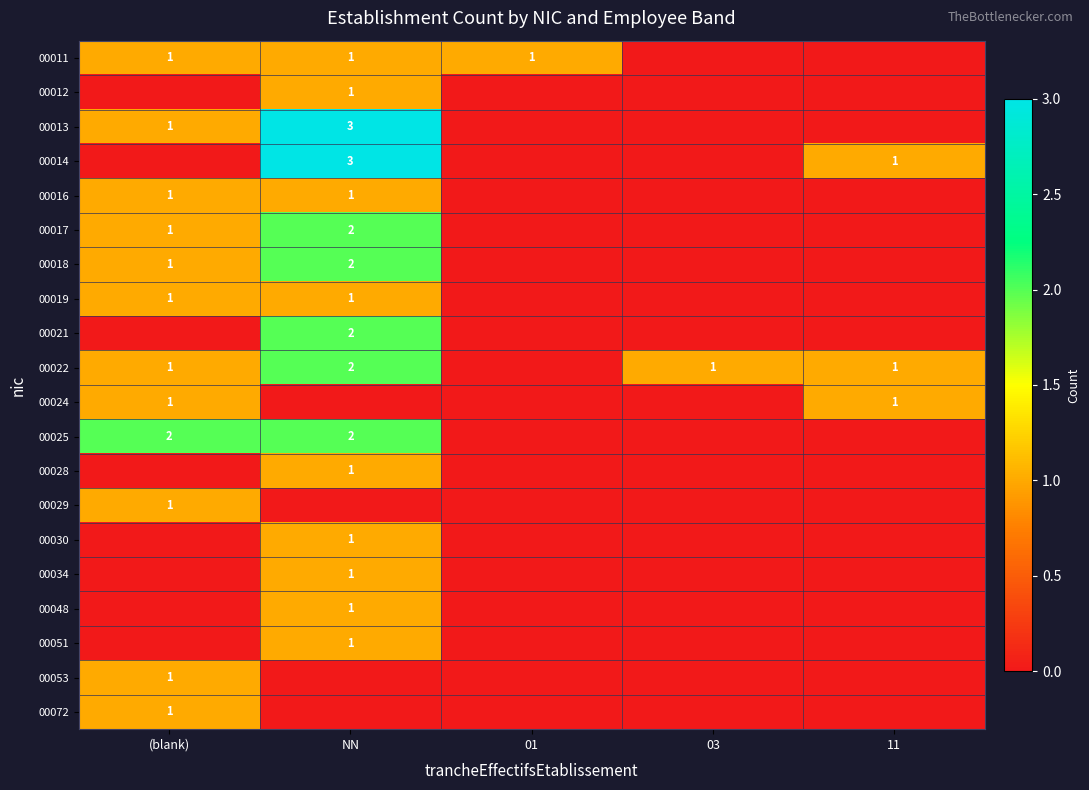

The value of 00034 at NN is 0. True or false?

False